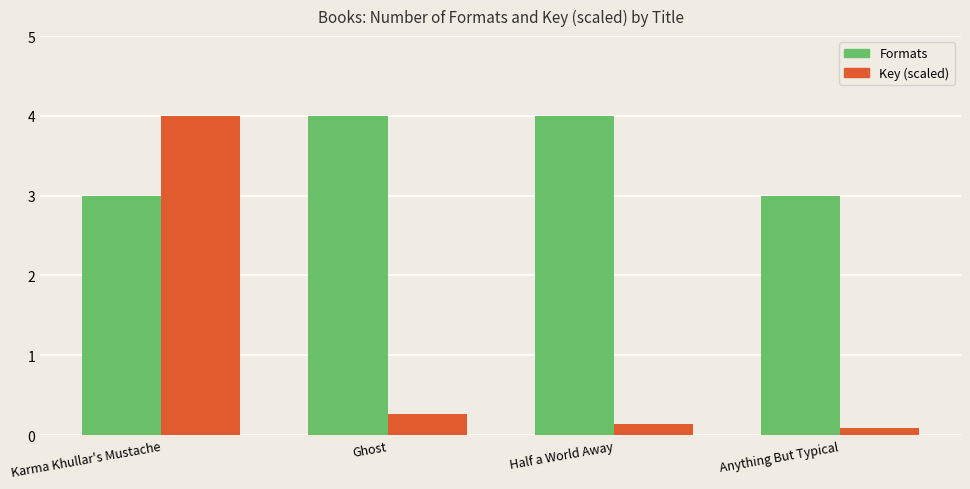

What is the label of the 2nd bar from the left?

Ghost